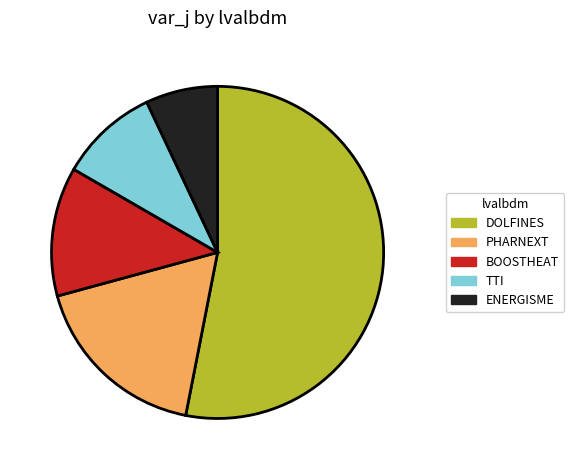

Which category accounts for the majority?

DOLFINES